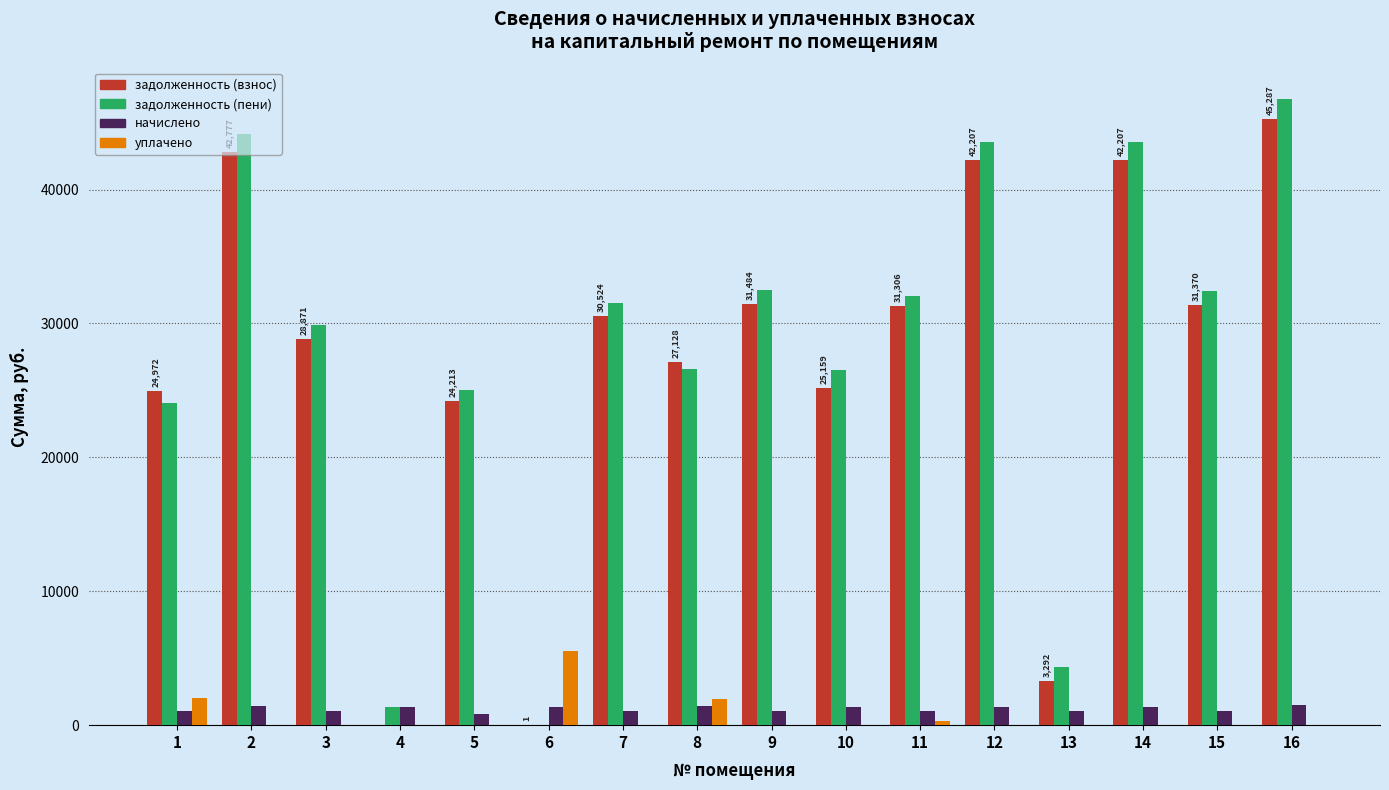

True or false: задолженность (взнос) has a value of 19437.4 at 16.

False